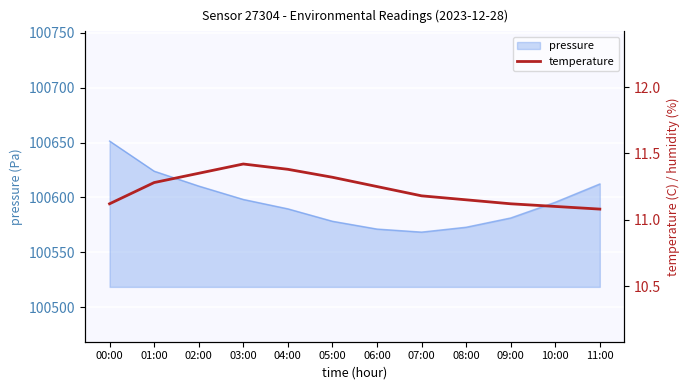

Read the value at 07:00.

11.2